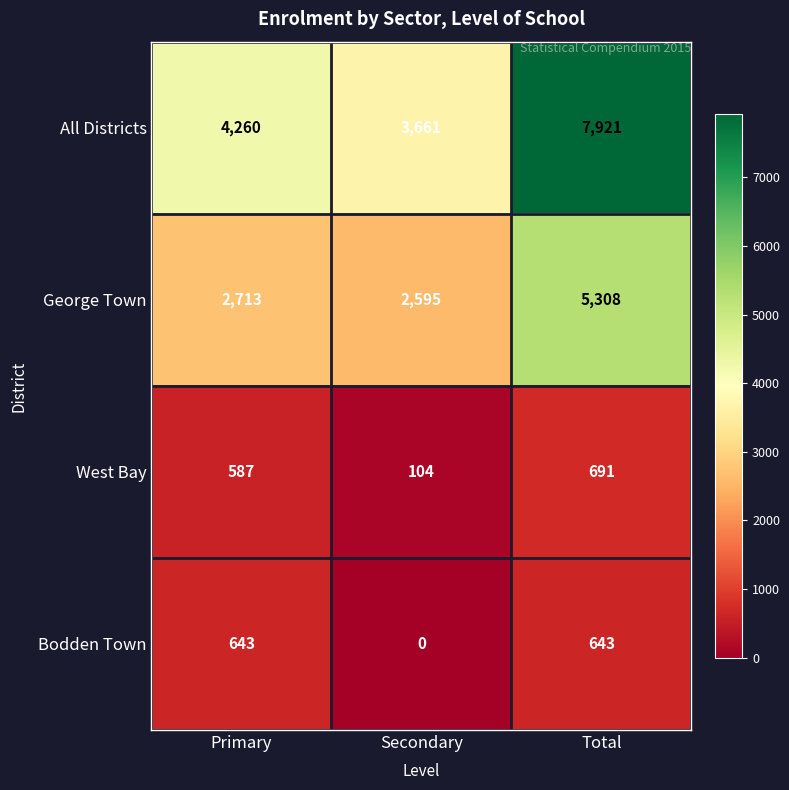

What is the difference between the George Town values at Secondary and Primary?

118